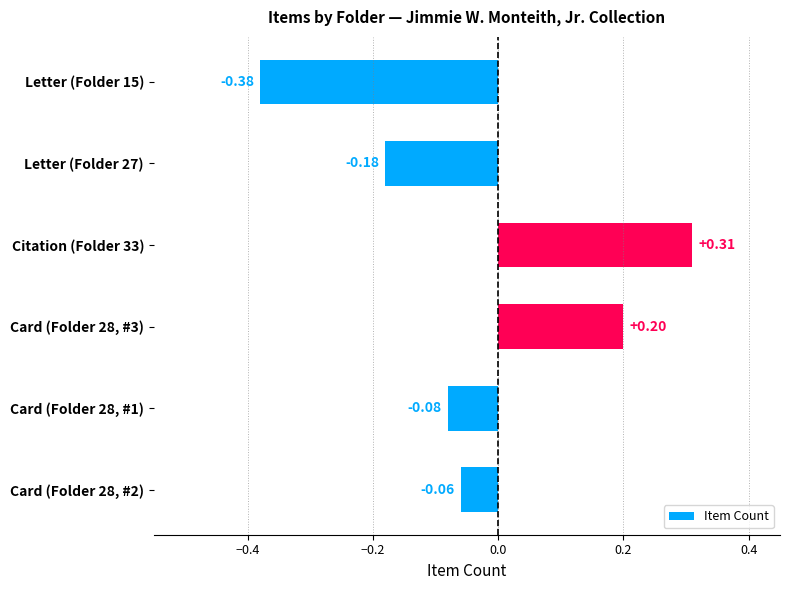

List the labels in order of value, largest first.

Citation (Folder 33), Card (Folder 28, #3), Card (Folder 28, #2), Card (Folder 28, #1), Letter (Folder 27), Letter (Folder 15)